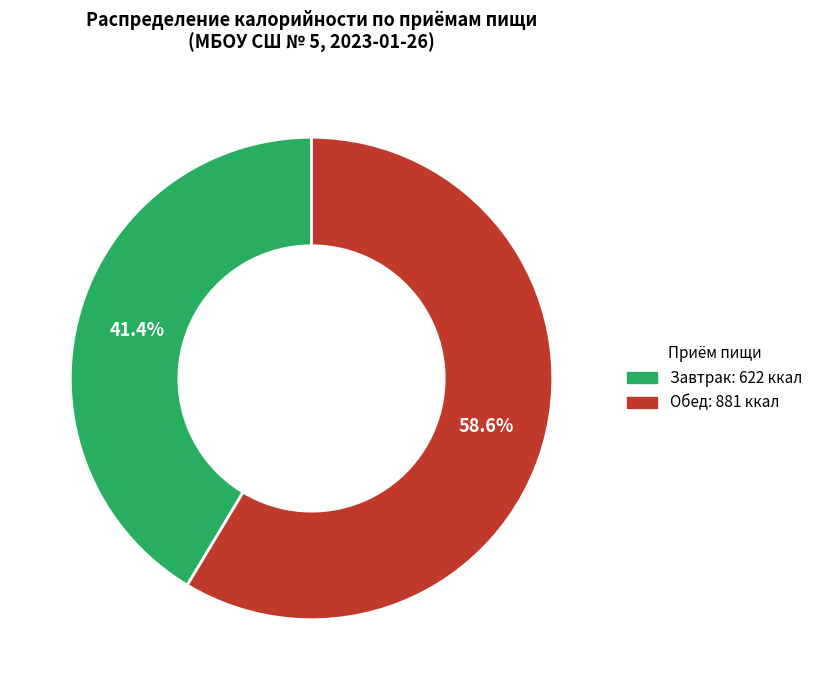

Is there a majority slice in this chart?

Yes